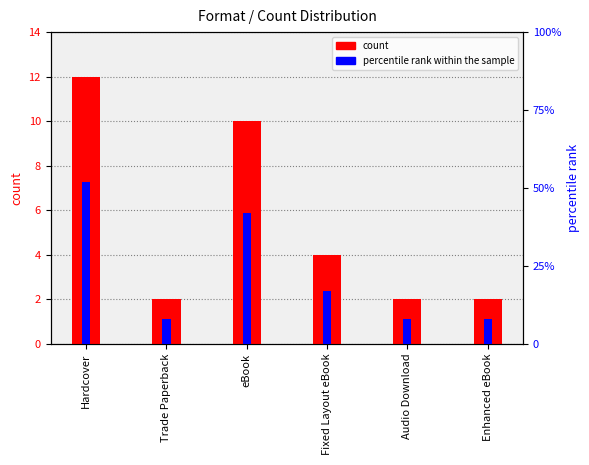

How many groups of bars are there?

6